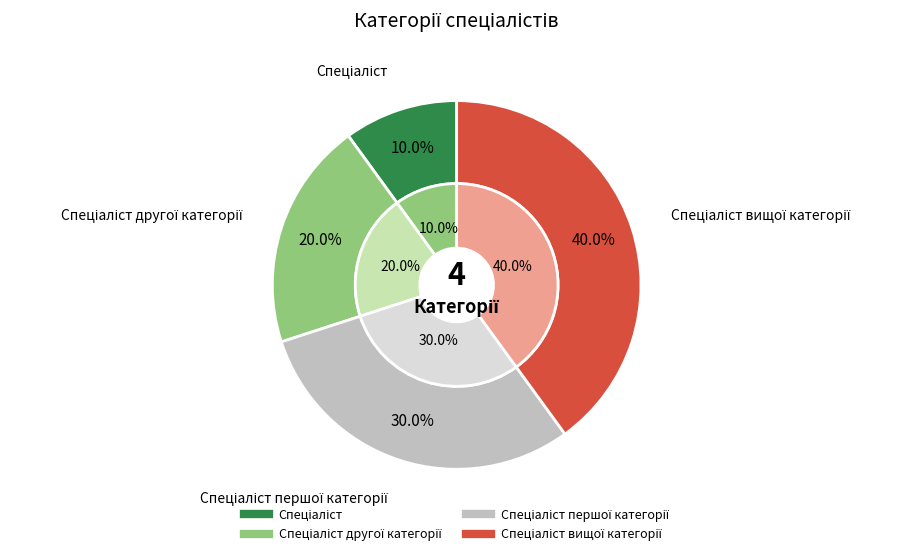

Between Спеціаліст другої категорії and Спеціаліст, which is larger?

Спеціаліст другої категорії